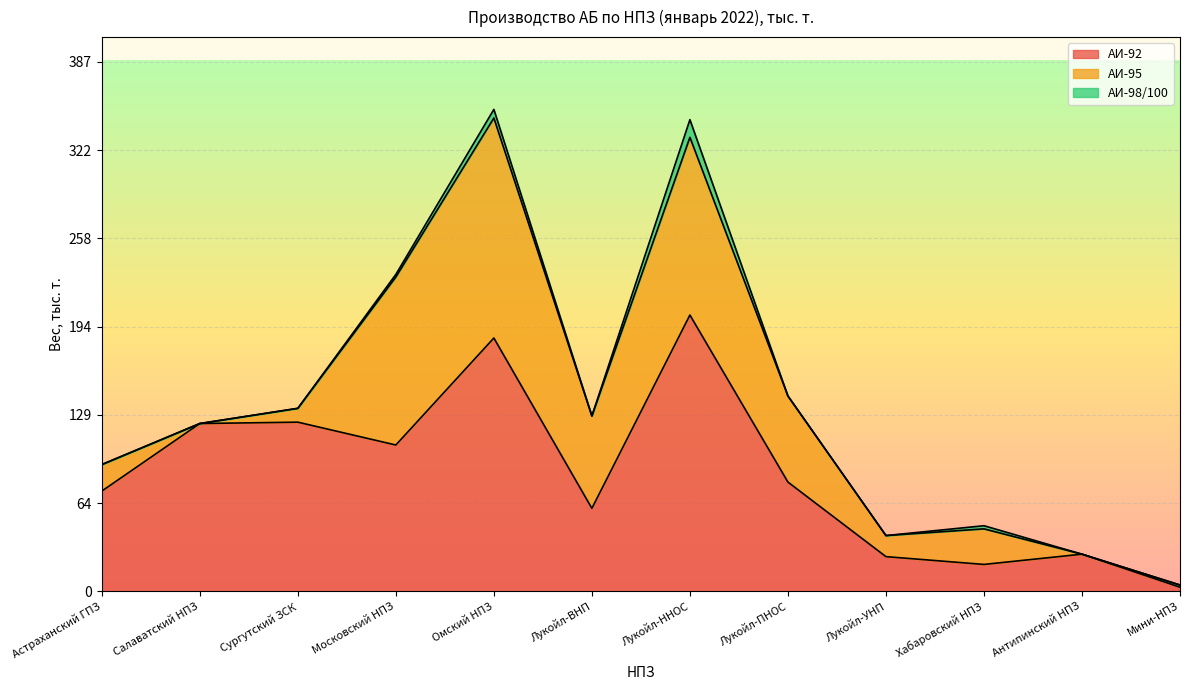

What are all the series names shown in the legend?

АИ-92, АИ-95, АИ-98/100